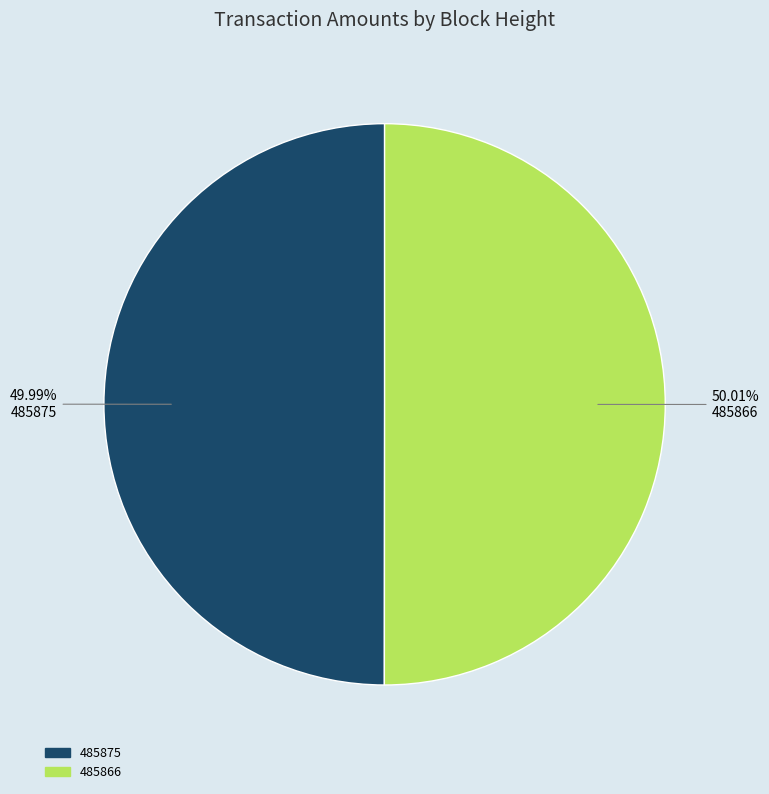

Combined, do 485875 and 485866 account for over 50%?

Yes